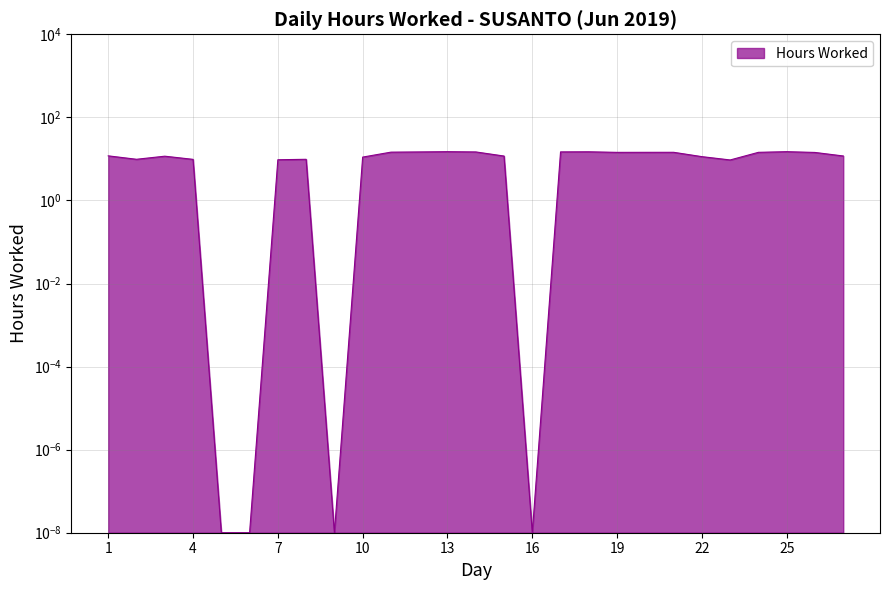

What is the greatest value displayed?

14.9